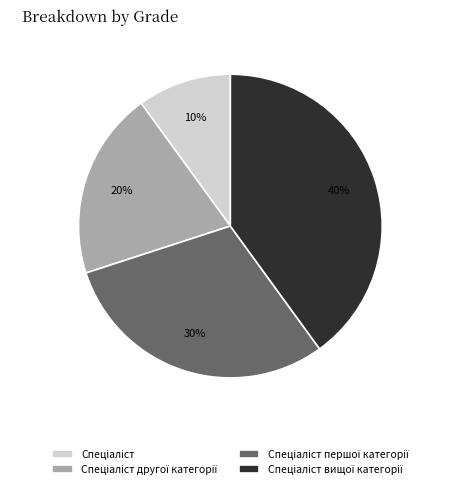

To the nearest percent, what is the average slice percentage?

25%